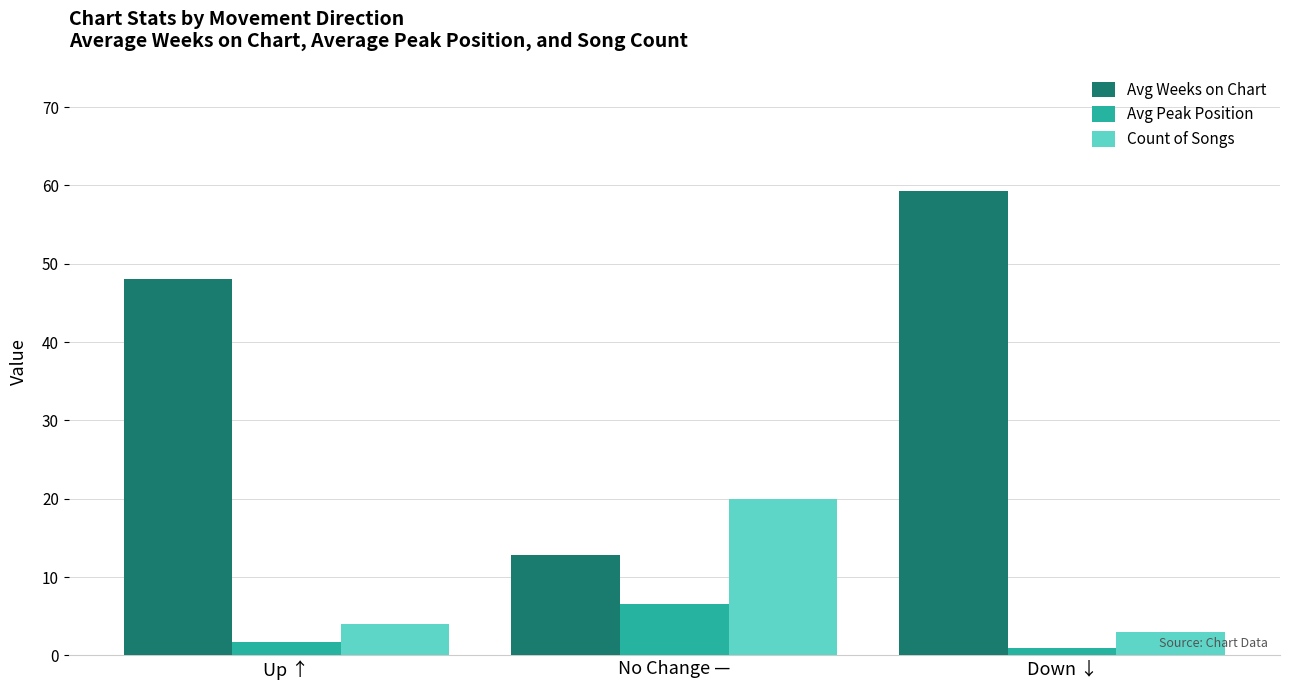

At No Change —, list the series in order from largest to smallest.

Count of Songs, Avg Weeks on Chart, Avg Peak Position